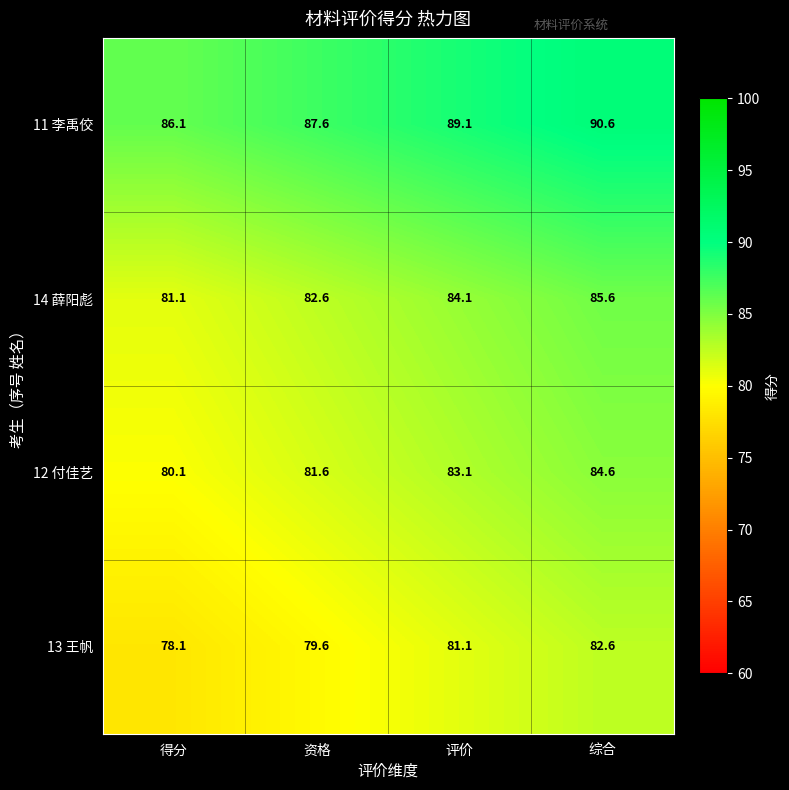

What is the smallest value displayed?

78.1